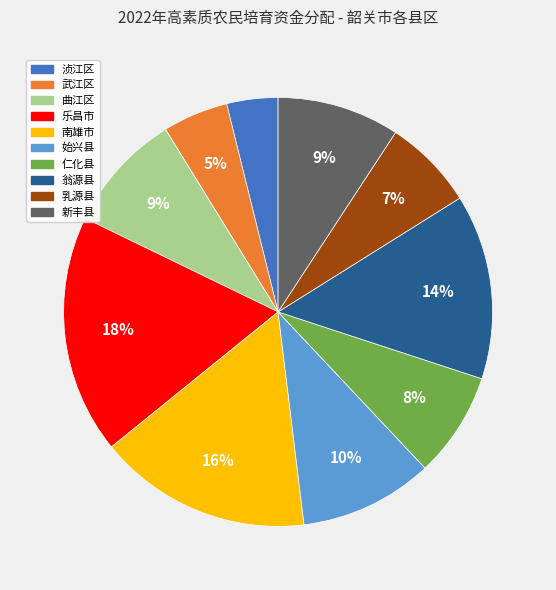

To the nearest percent, what percentage of the pie is 新丰县?

9%